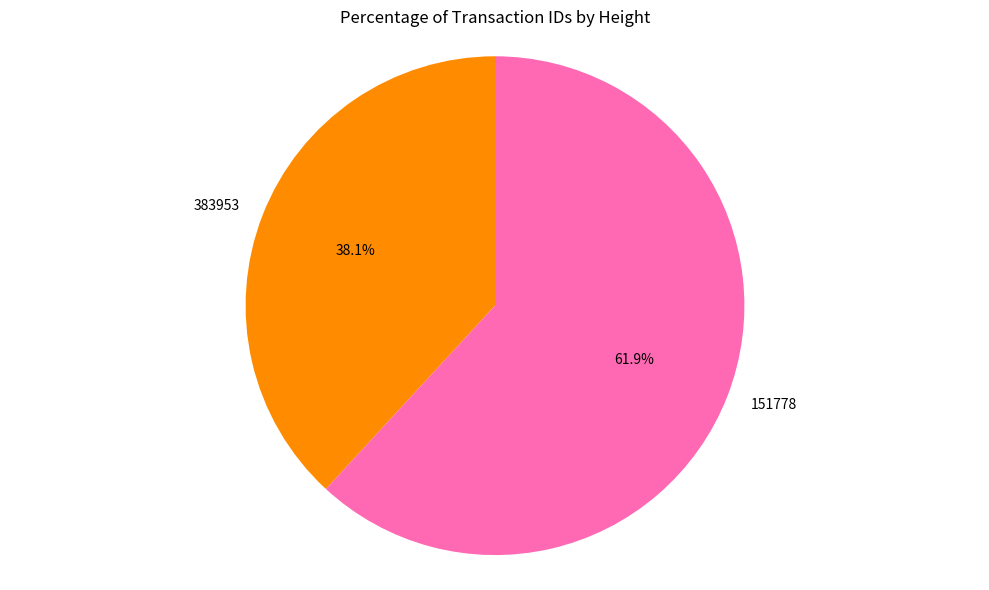

Which has a higher value, 151778 or 383953?

151778